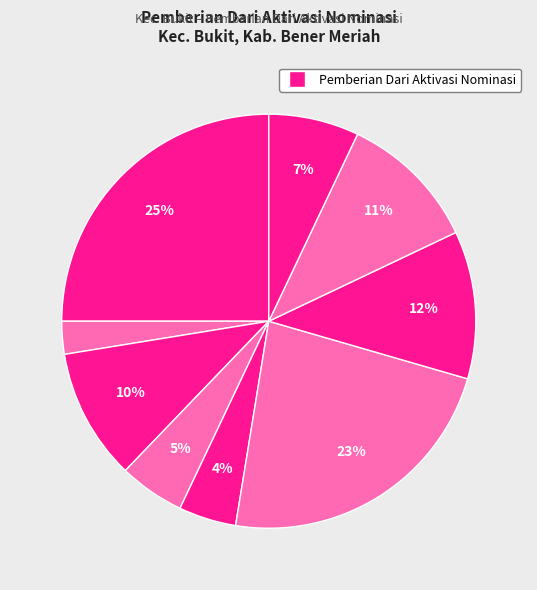

Count the number of slices in the pie.

9